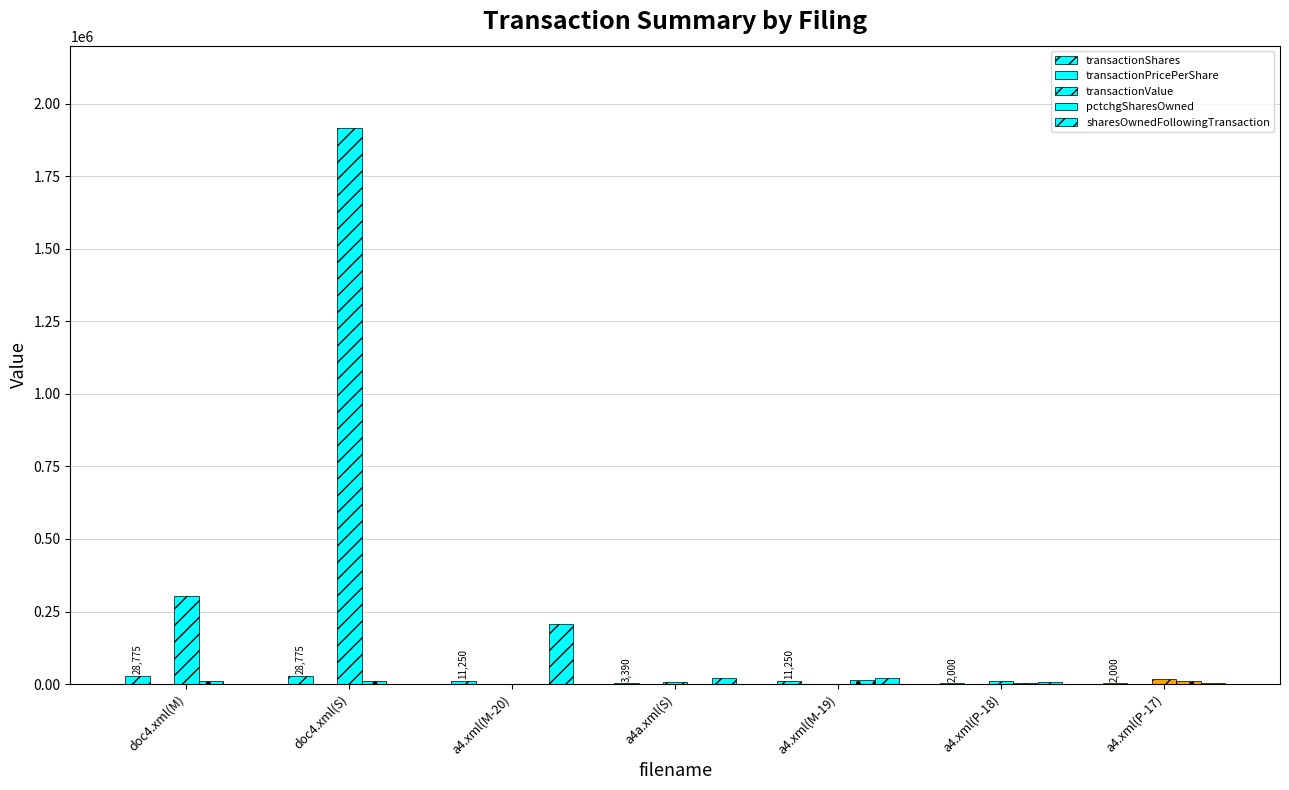

List the labels in order of sharesOwnedFollowingTransaction value, smallest first.

doc4.xml(M), doc4.xml(S), a4.xml(P-17), a4.xml(P-18), a4a.xml(S), a4.xml(M-19), a4.xml(M-20)